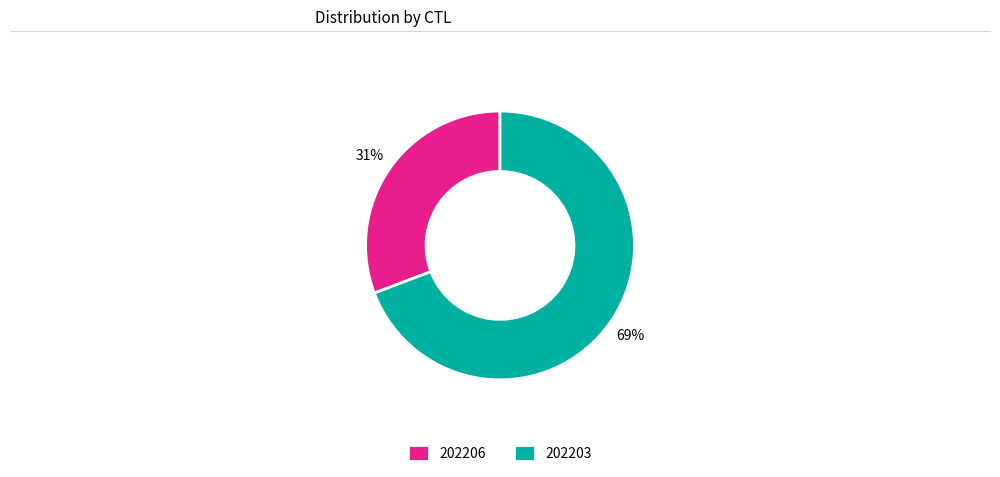

To the nearest percent, what is the difference between the 202206 and 202203 slice percentages?

38%